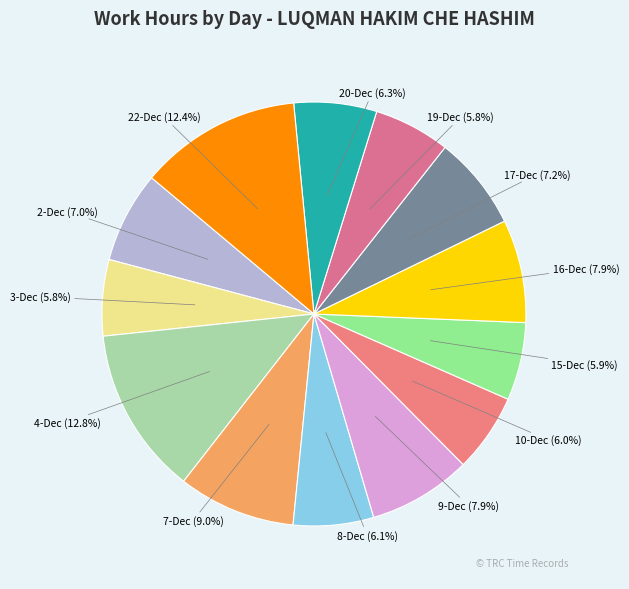

Does any single category account for the majority?

No